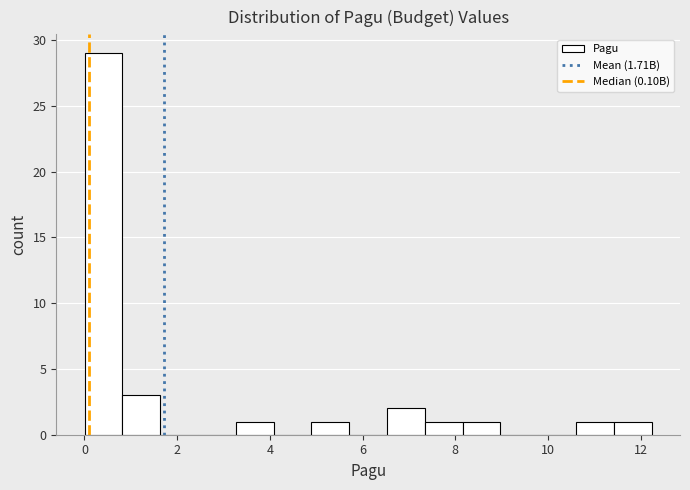

Over which range of the x-axis is the bar tallest?

0.0 to 0.8